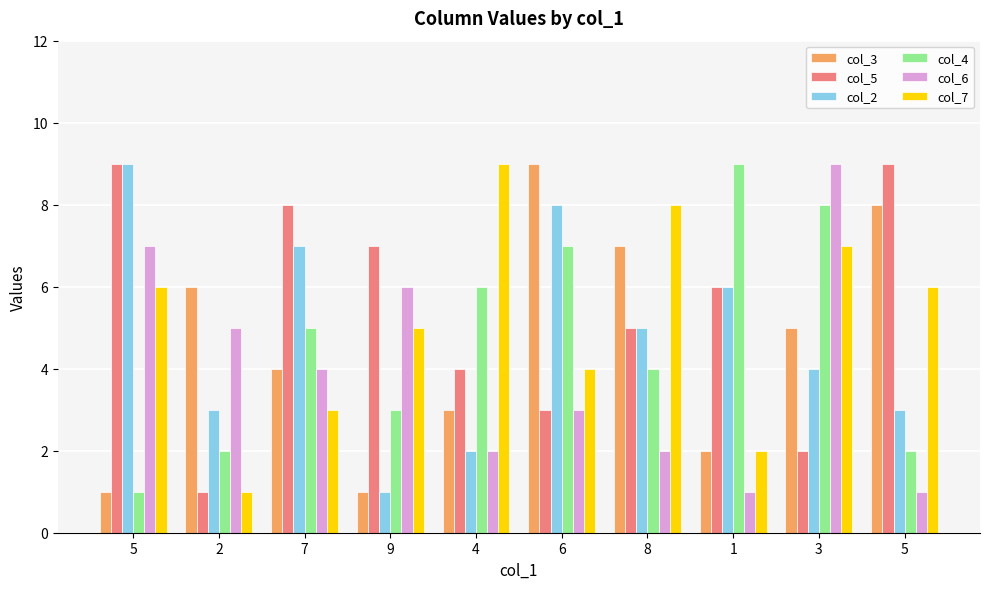

Which has a higher value, 2 or 5?

2